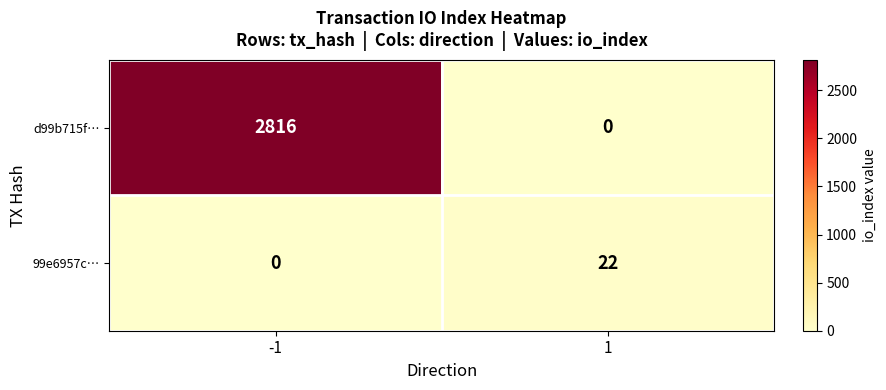

The d99b715f… series shows 2816 at -1. True or false?

True